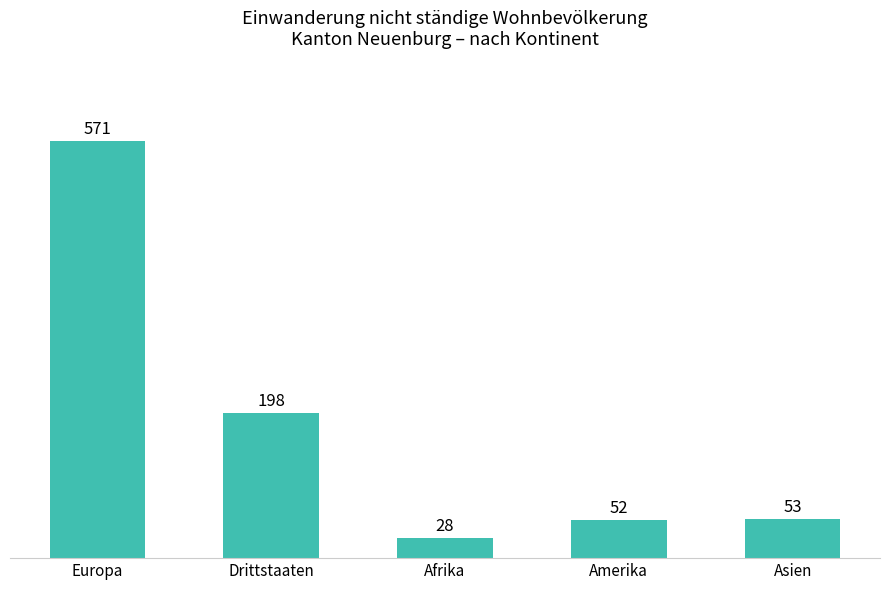

The chart shows a value of 571 at Europa. True or false?

True